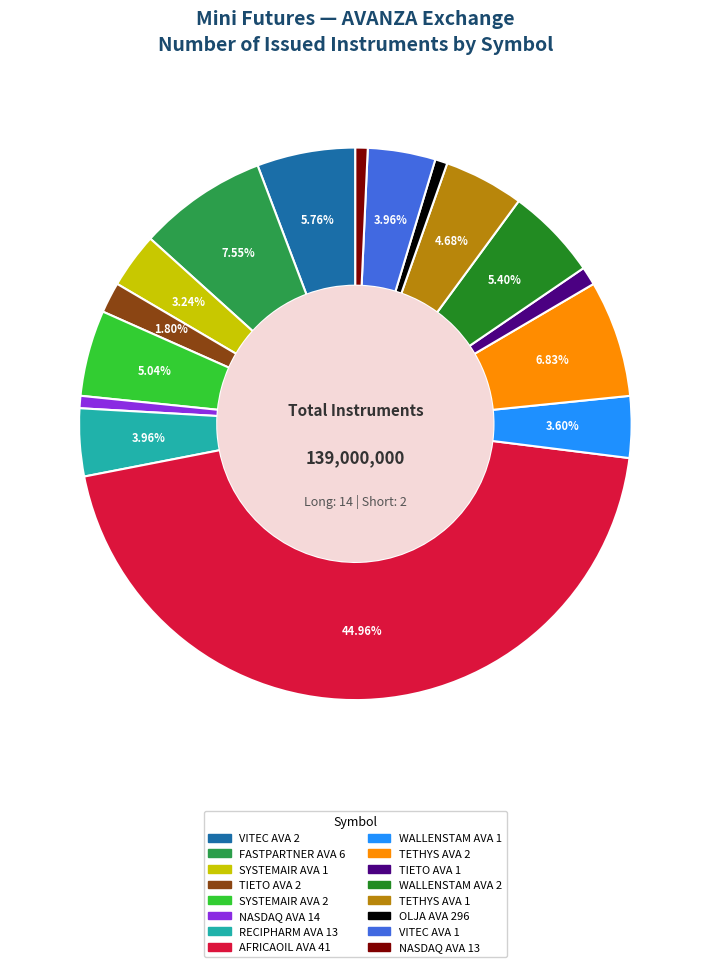

How many segments does this pie chart have?

16